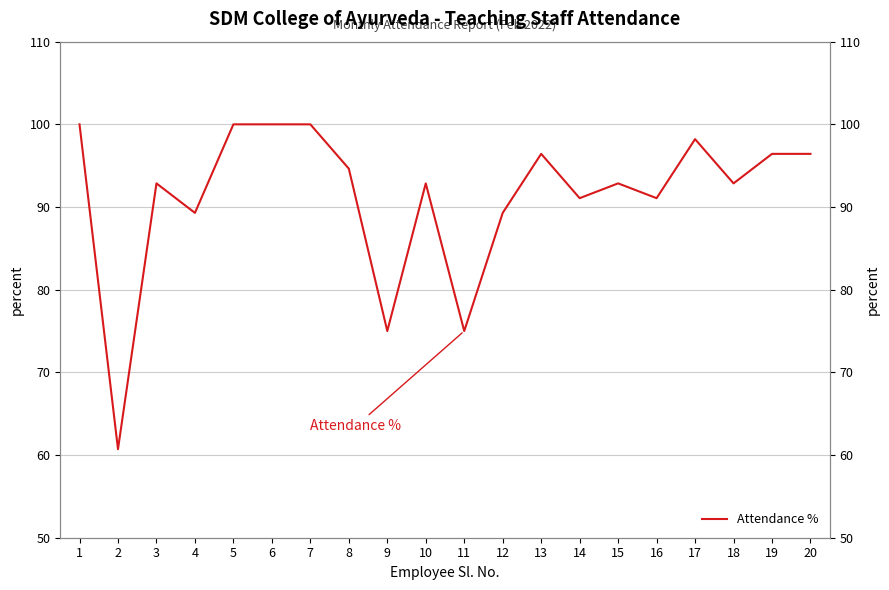

Reading left to right, list all the values displayed in this chart.

1=100.0	2=60.7	3=92.9	4=89.3	5=100.0	6=100.0	7=100.0	8=94.6	9=75.0	10=92.9	11=75.0	12=89.3	13=96.4	14=91.1	15=92.9	16=91.1	17=98.2	18=92.9	19=96.4	20=96.4